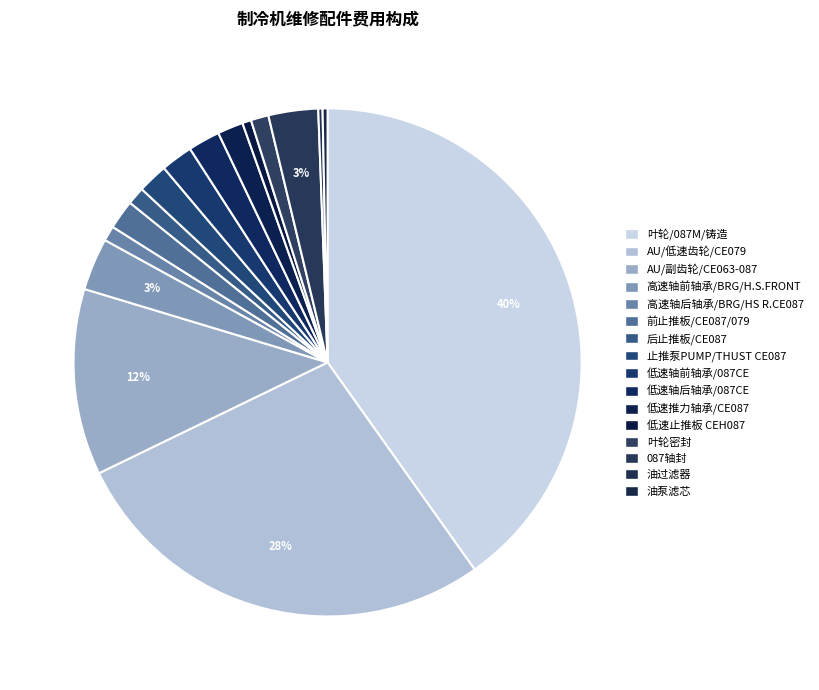

How many segments does this pie chart have?

16